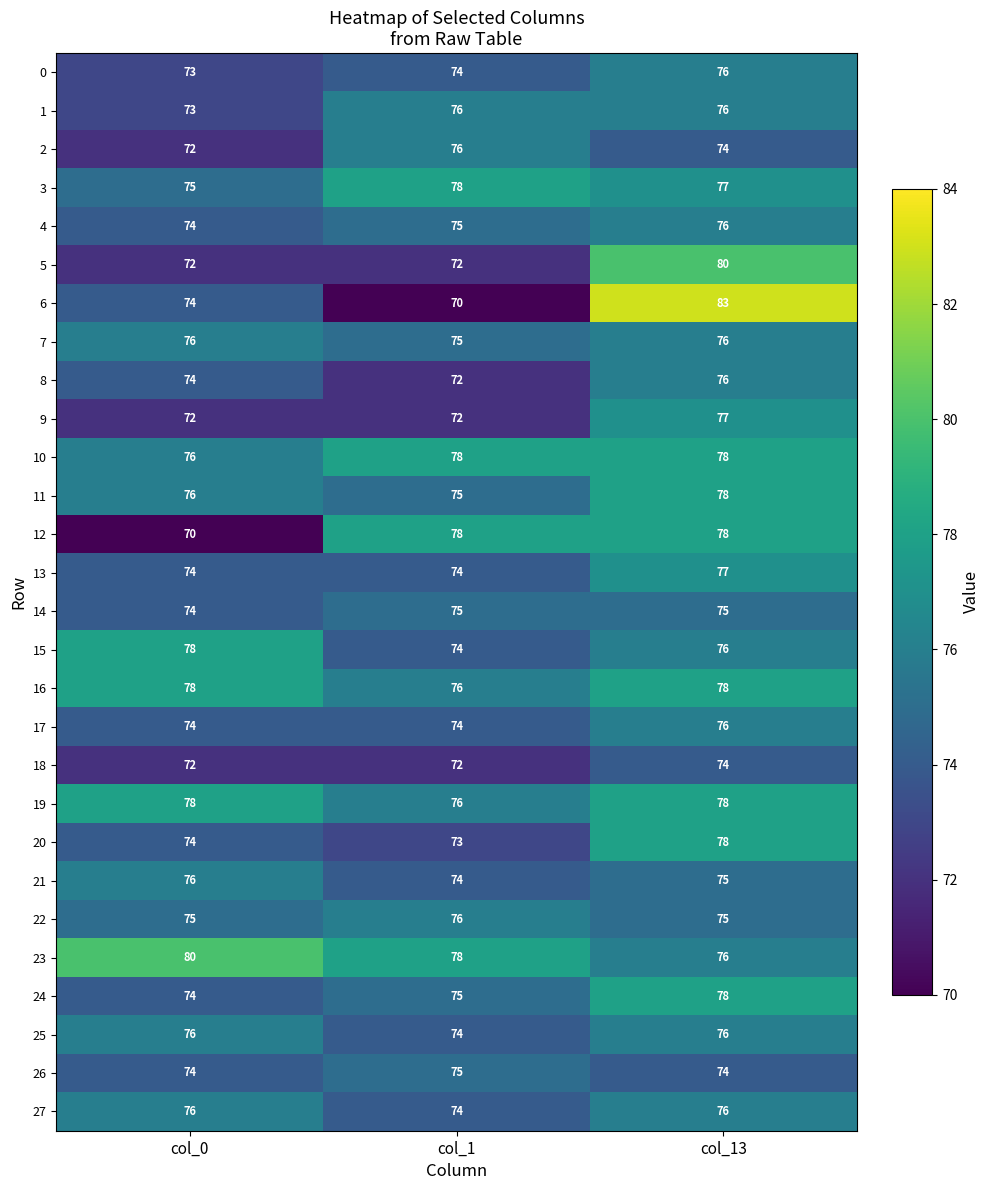

At how many categories does at least one series exceed 74?

3